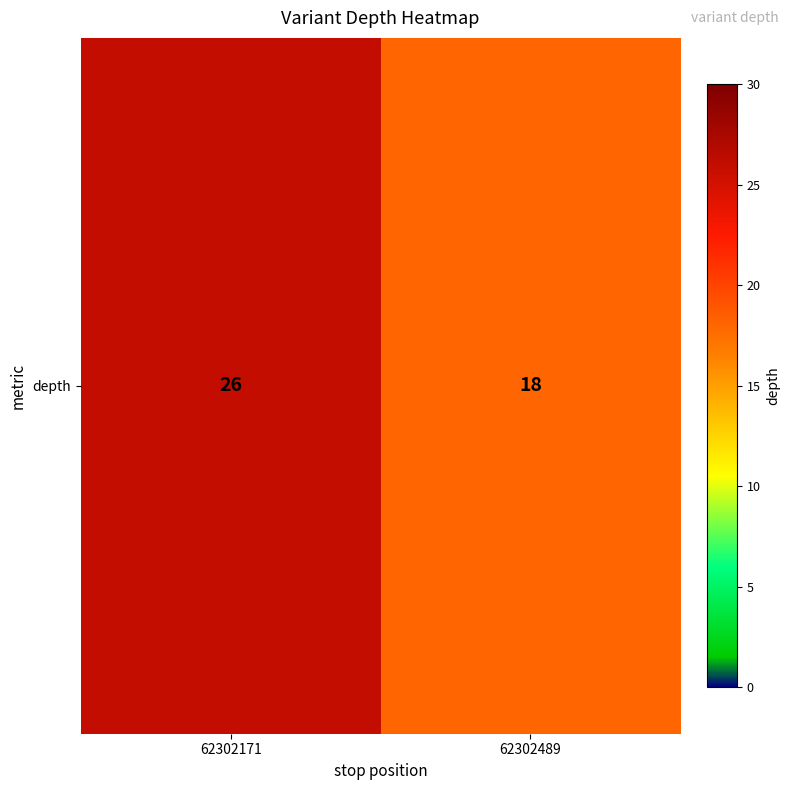

Rank the categories by value from lowest to highest.

62302489, 62302171